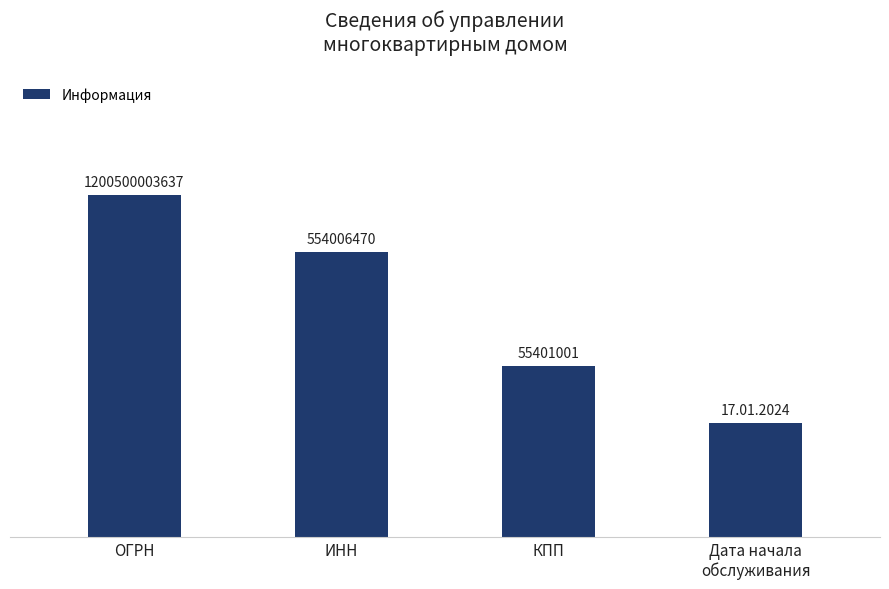

Does the chart contain any negative values?

No